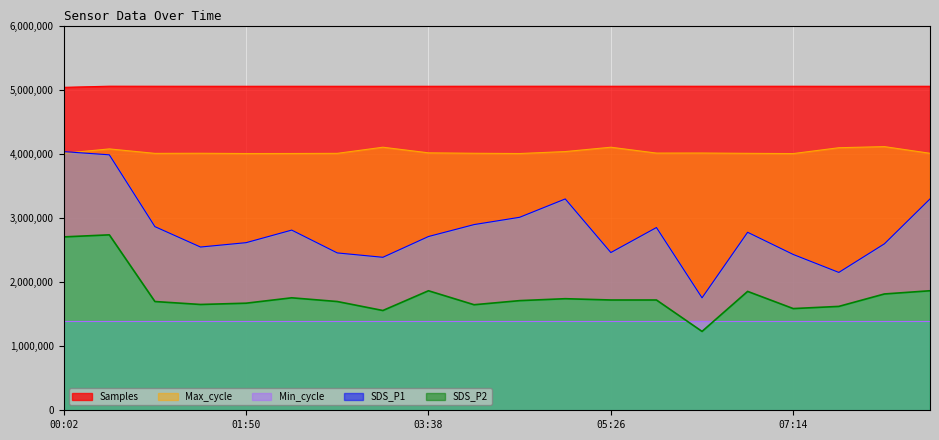

Reading left to right, transcribe all the data shown in this chart.

SDS_P1: 00:02=4034000.0	00:29=3984000.0	00:56=2864000.0	01:23=2546000.0	01:50=2614000.0	02:17=2810000.0	02:44=2454000.0	03:11=2386000.0	03:38=2710000.0	04:05=2896000.0	04:32=3010000.0	04:59=3296000.0	05:26=2460000.0	05:53=2850000.0	06:20=1754000.0	06:47=2776000.0	07:14=2430000.0	07:41=2150000.0	08:08=2596000.0	08:35=3296000.0
SDS_P2: 00:02=2704000.0	00:29=2736000.0	00:56=1696000.0	01:23=1650000.0	01:50=1670000.0	02:17=1754000.0	02:44=1696000.0	03:11=1556000.0	03:38=1864000.0	04:05=1646000.0	04:32=1710000.0	04:59=1740000.0	05:26=1720000.0	05:53=1720000.0	06:20=1230000.0	06:47=1854000.0	07:14=1586000.0	07:41=1620000.0	08:08=1814000.0	08:35=1864000.0
Max_cycle: 00:02=4008000.0	00:29=4076200.0	00:56=4006600.0	01:23=4008200.0	01:50=4004200.0	02:17=4004800.0	02:44=4007000.0	03:11=4102600.0	03:38=4015000.0	04:05=4008200.0	04:32=4004200.0	04:59=4034800.0	05:26=4102600.0	05:53=4011200.0	06:20=4012000.0	06:47=4007200.0	07:14=4003400.0	07:41=4094800.0	08:08=4112000.0	08:35=4008000.0
Samples: 00:02=5036675.0	00:29=5054328.0	00:56=5053627.0	01:23=5053296.0	01:50=5053019.0	02:17=5053240.0	02:44=5052965.0	03:11=5053139.0	03:38=5053026.0	04:05=5053597.0	04:32=5053852.0	04:59=5053959.0	05:26=5053354.0	05:53=5053872.0	06:20=5053358.0	06:47=5053557.0	07:14=5053547.0	07:41=5052739.0	08:08=5053224.0	08:35=5053282.0